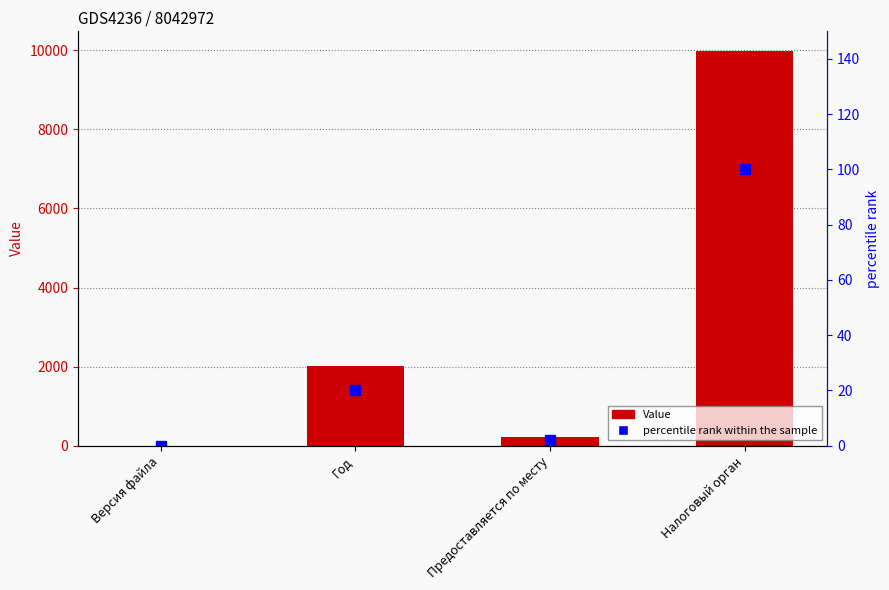

At how many categories does at least one series exceed 3453?

1